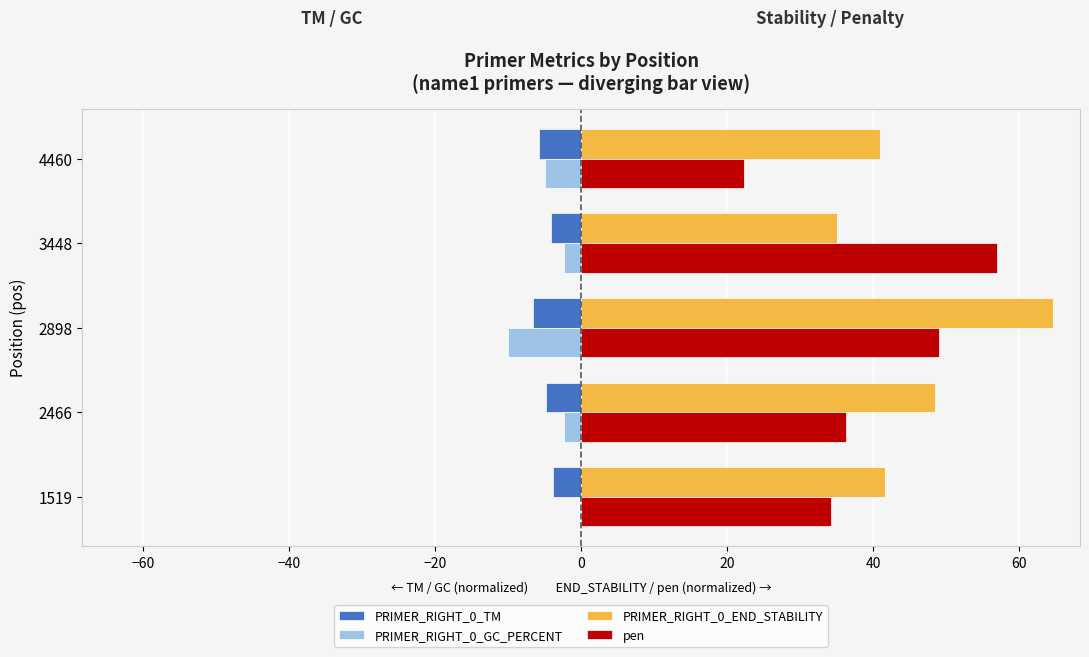

Between 2466 and 4460, which series saw the biggest shift?

pen